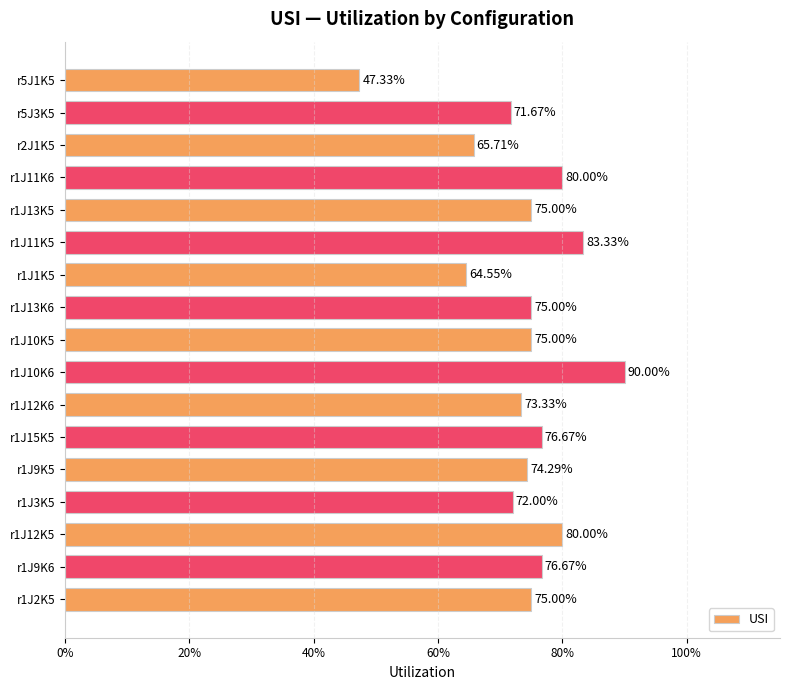

Does the chart contain any negative values?

No